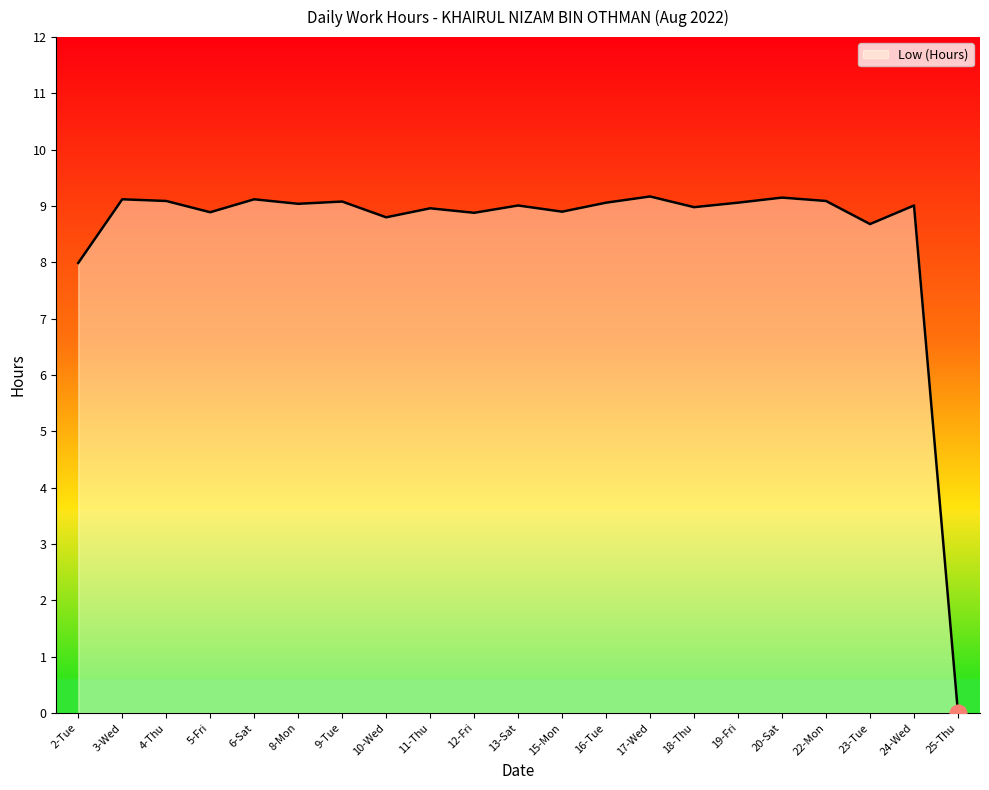

Where does the data first go above 9?

3-Wed